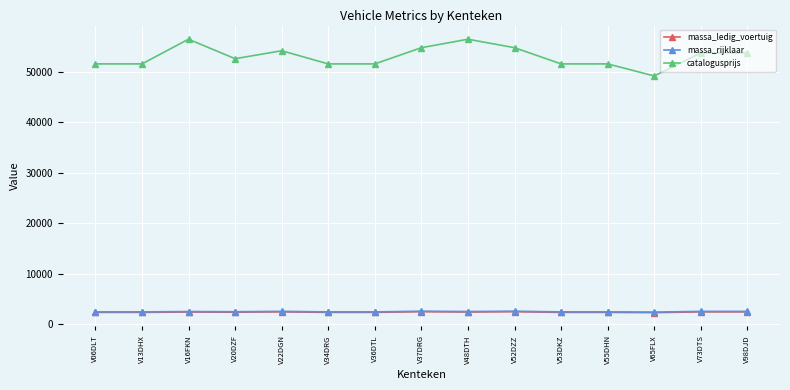

True or false: catalogusprijs has more than 0 points higher than both neighbors.

True